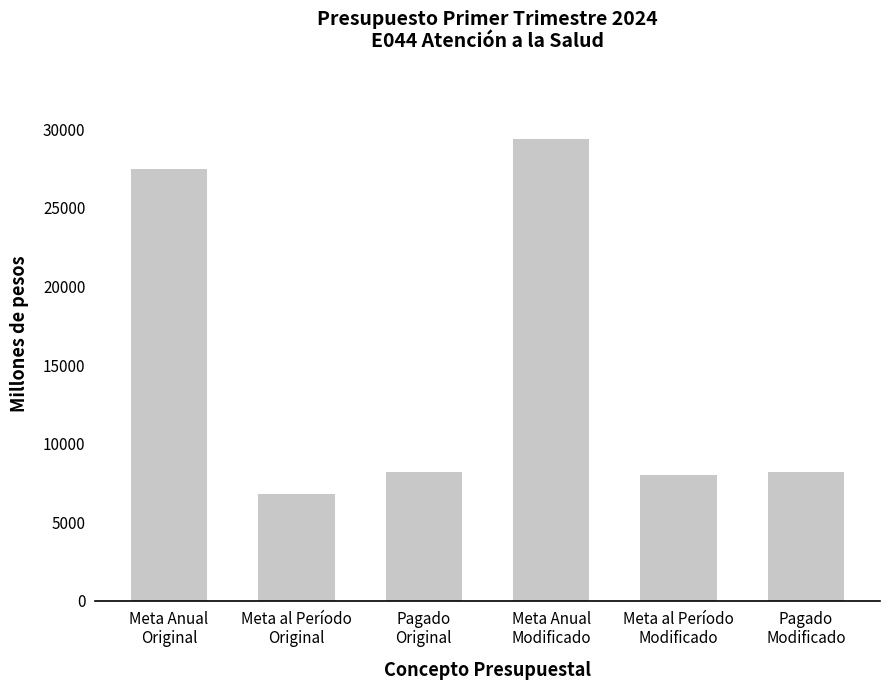

What is the label of the 1st bar from the left?

Meta Anual
Original